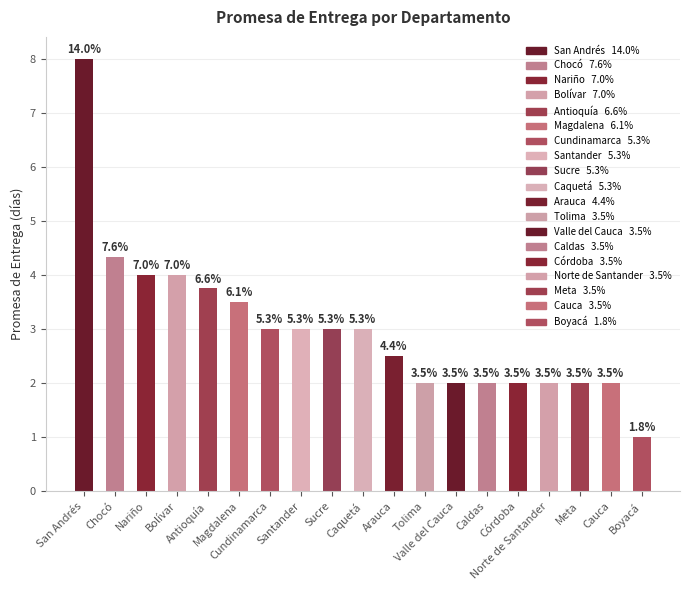

What is the difference between the second highest and minimum values?

3.3